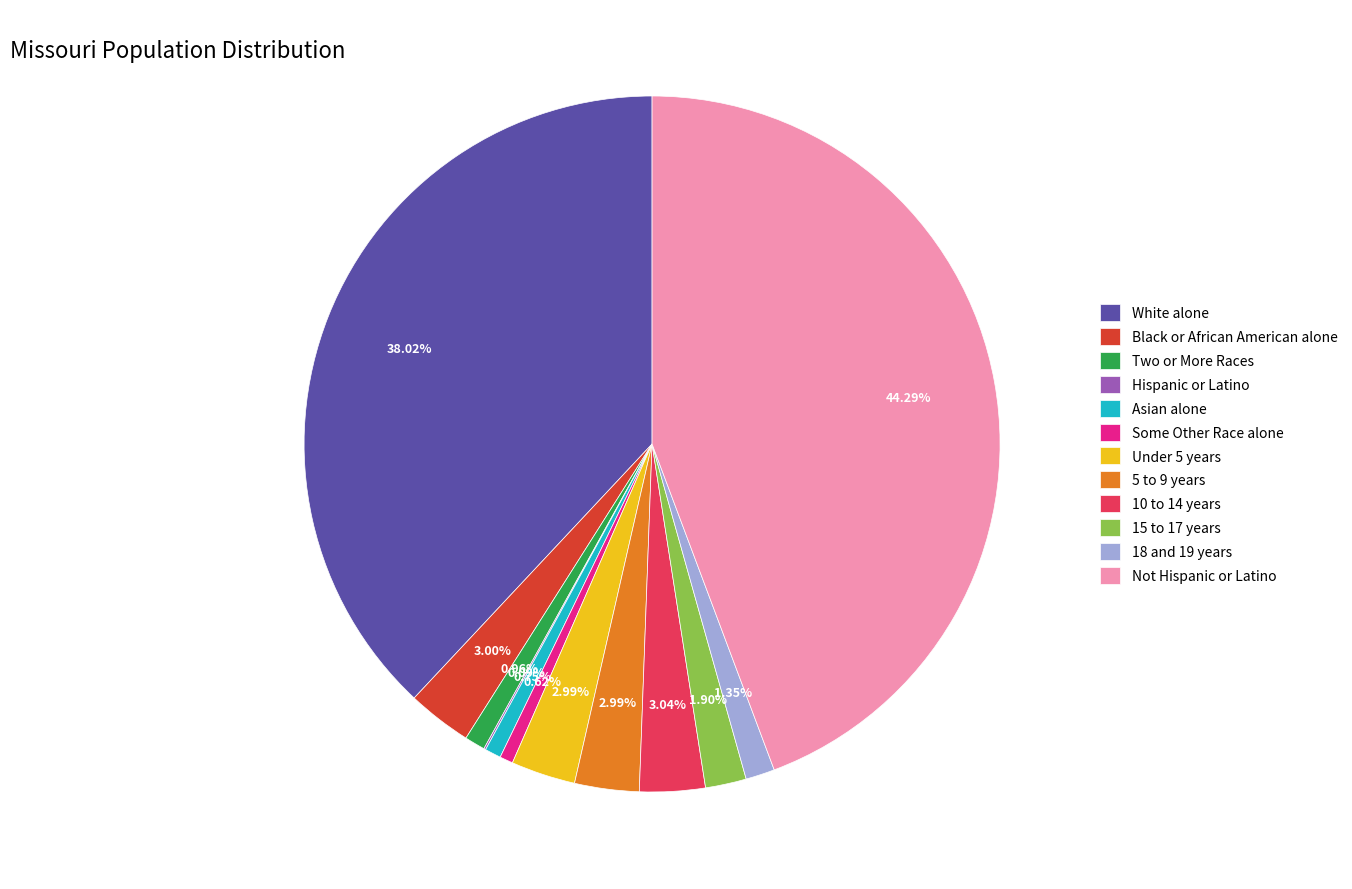

Approximately how many times larger is the value at Under 5 years compared to 15 to 17 years?

1.6